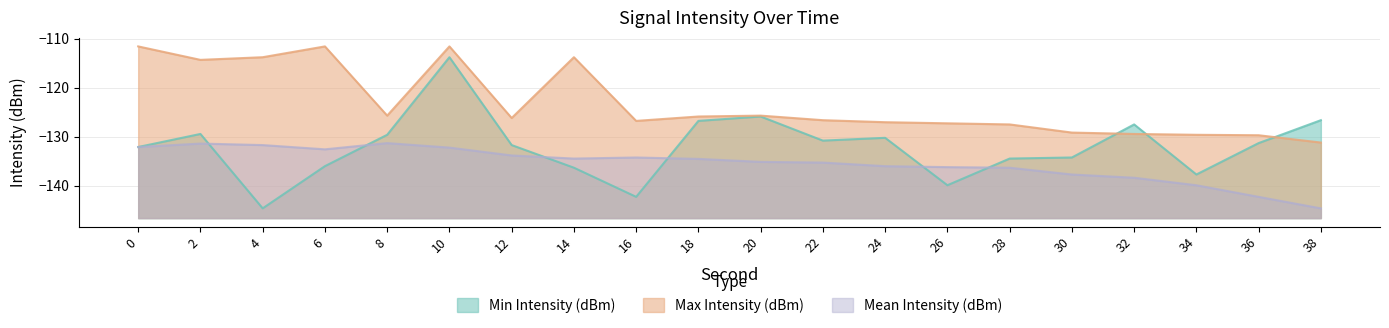

How many lines are shown in the chart?

3